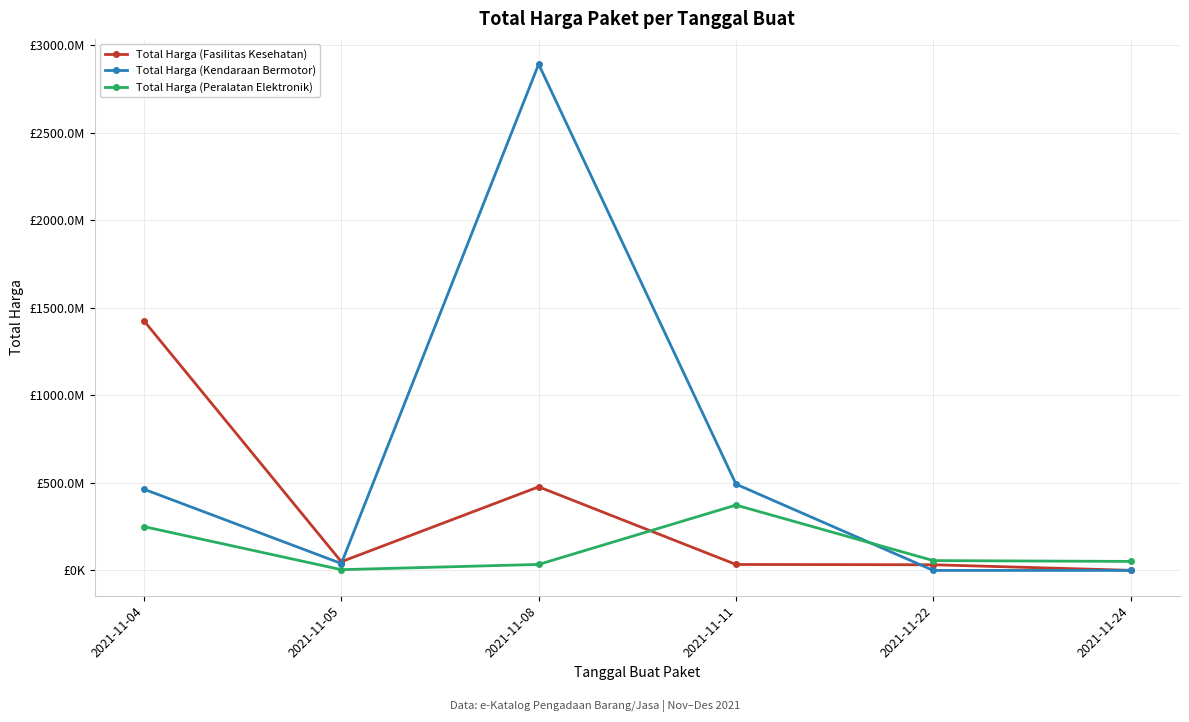

Is the value of Total Harga (Kendaraan Bermotor) at 2021-11-11 greater than the value of Total Harga (Peralatan Elektronik) at 2021-11-22?

Yes